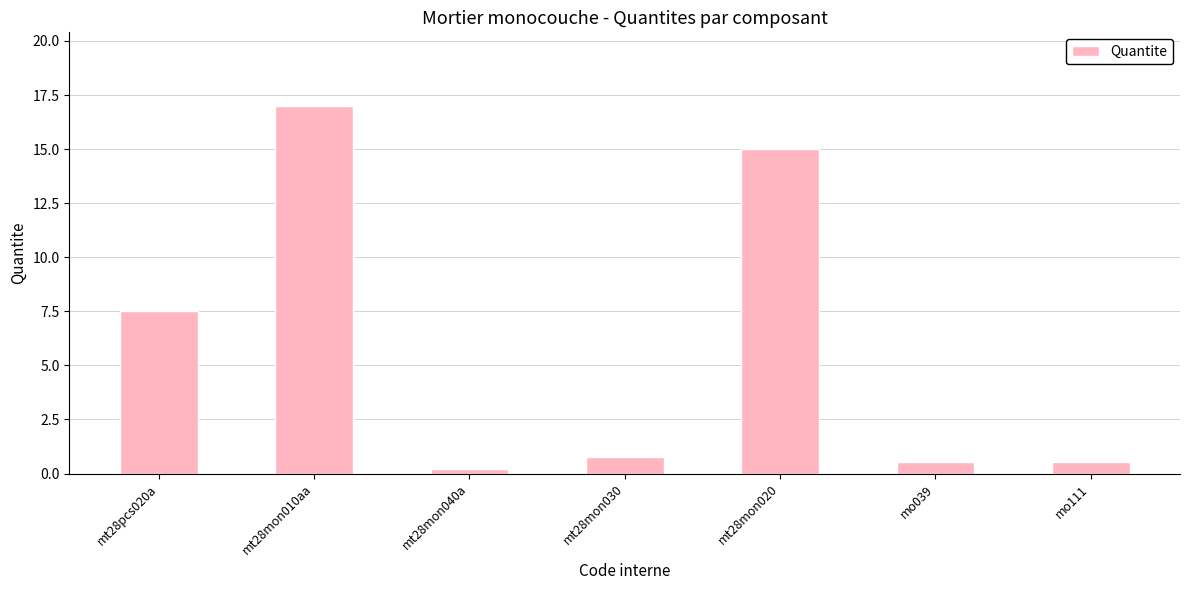

The chart shows a value of 15.0 at mt28mon020. True or false?

True